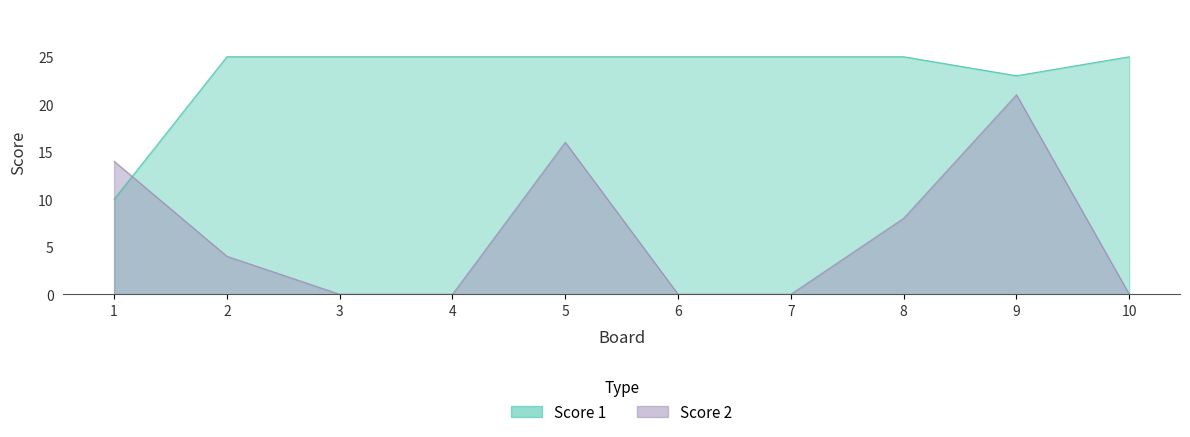

Which category has the highest value across all series?

2